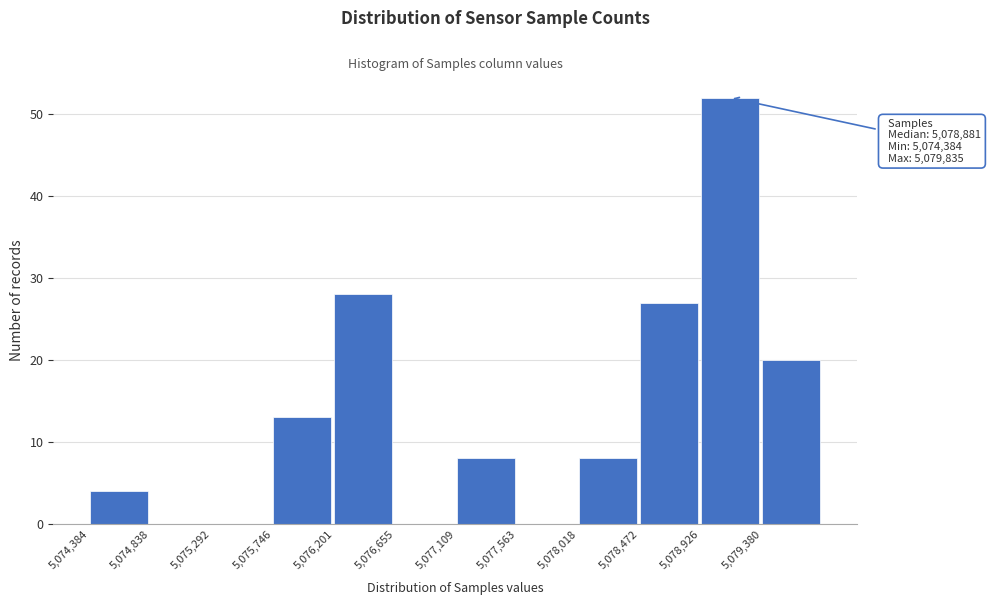

Over which range of the x-axis is the bar tallest?

5078950 to 5079400